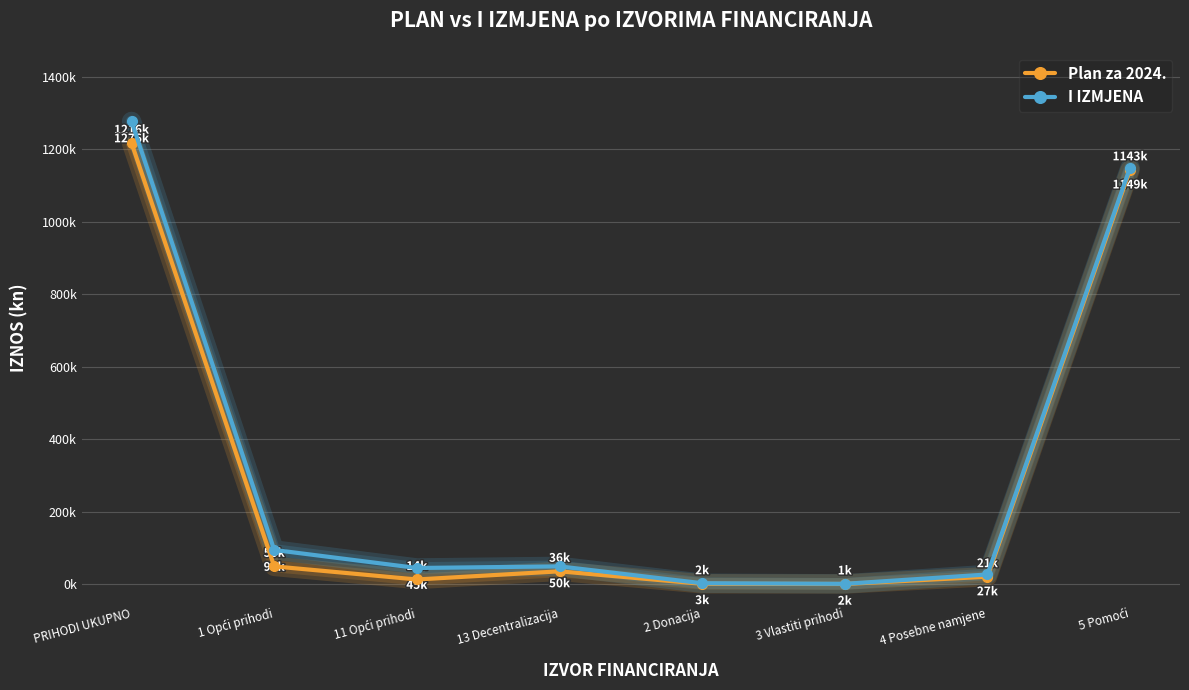

Does the chart have visible grid lines?

Yes